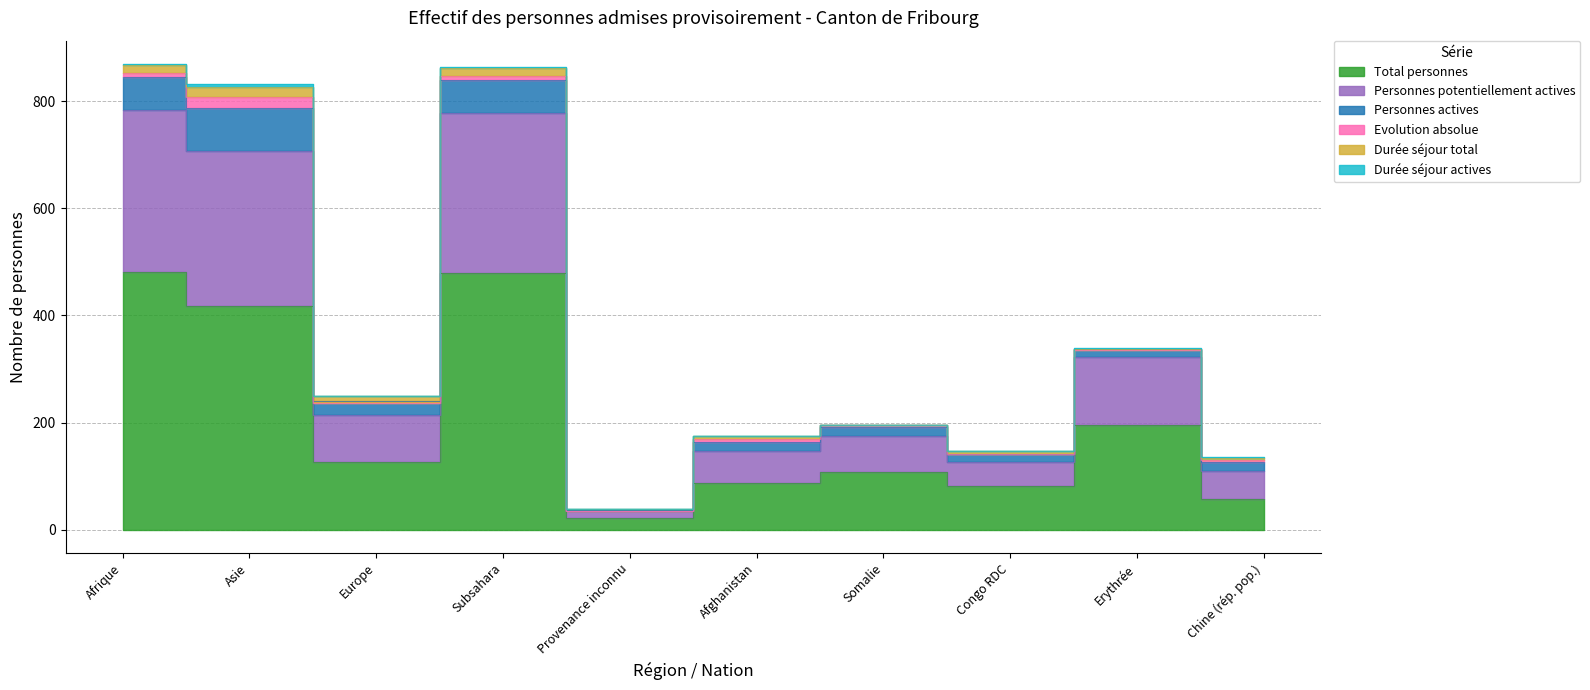

What is the difference between the highest and lowest values at Asie?

413